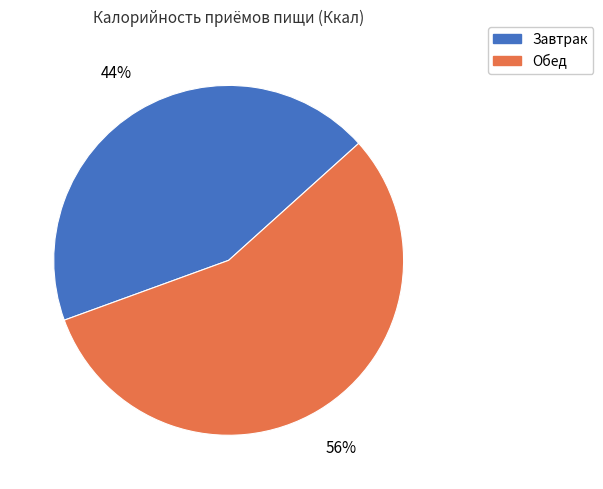

Do Обед and Завтрак together represent more than half of the pie?

Yes